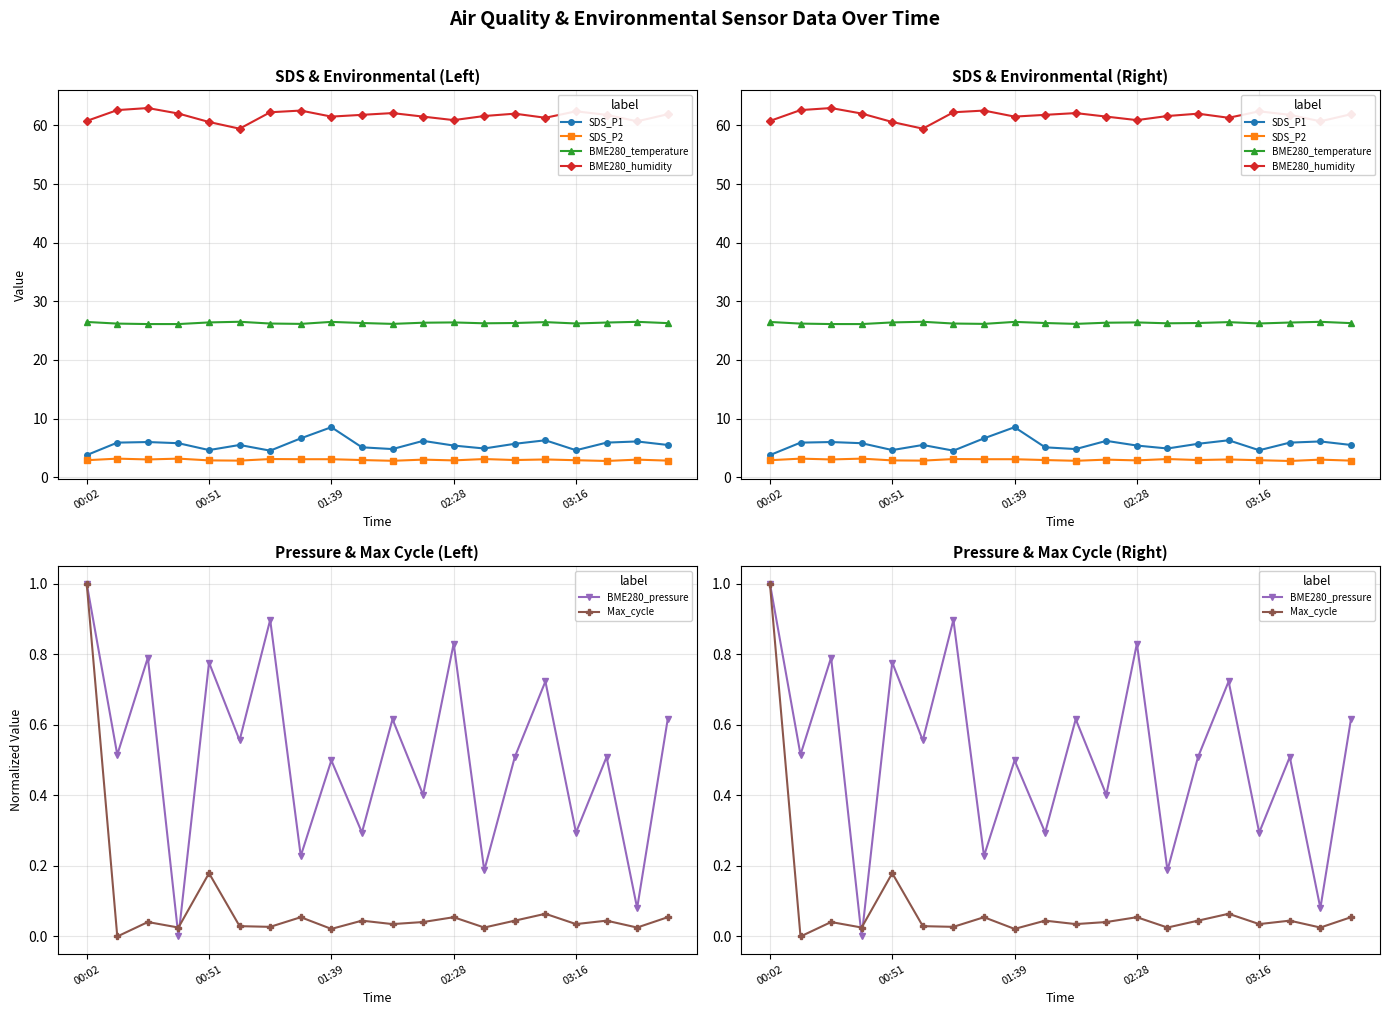

What is the difference between the BME280_temperature values at 02:28 and 6?

0.1